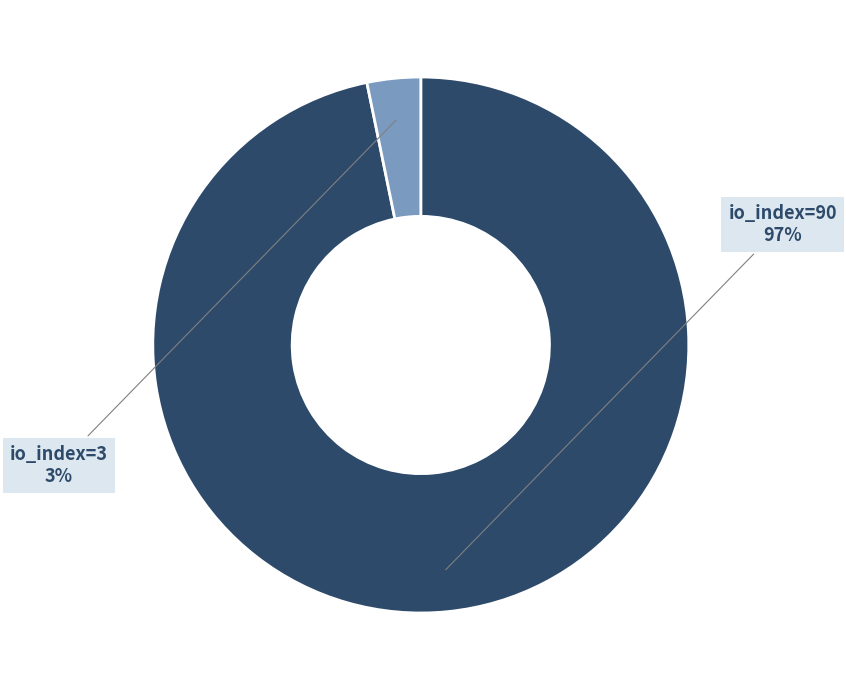

To the nearest percent, what is the difference between the largest and smallest slice percentages?

94%